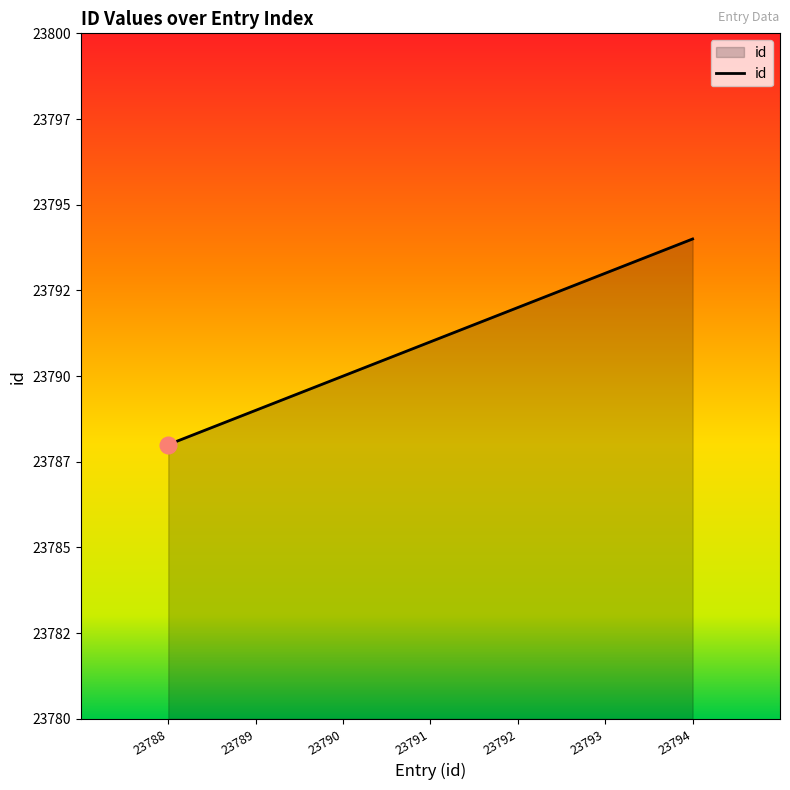

Is this an area chart (filled region under the line)?

Yes